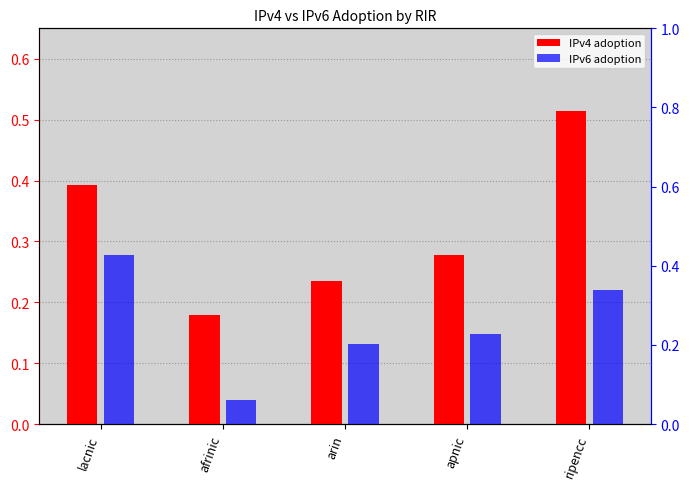

What is the spread (max minus min) of values at ripencc?

0.2